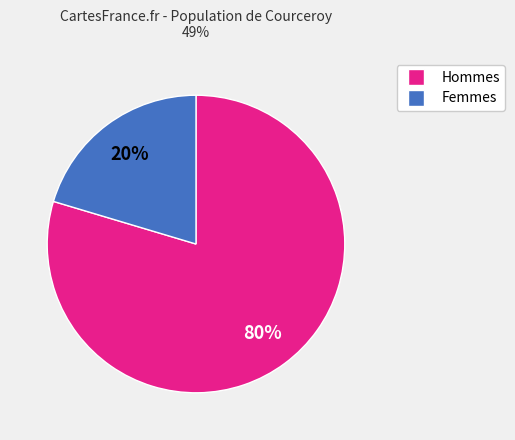

Is the sum of Femmes and Hommes greater than half?

Yes